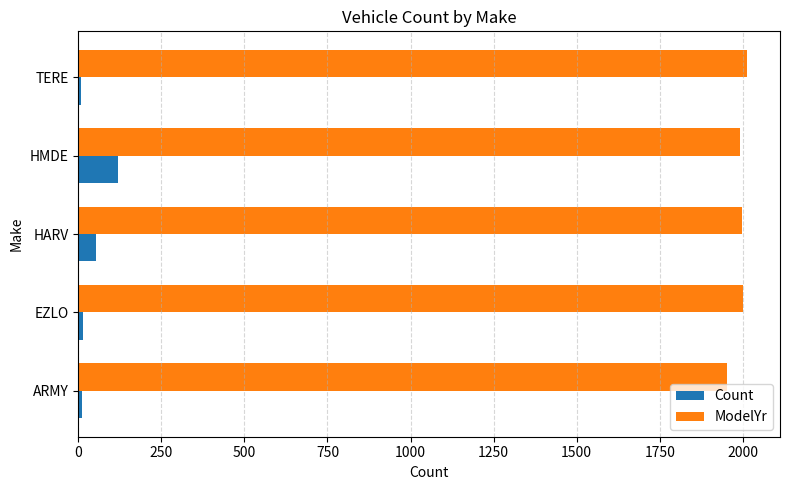

What is the difference between the maximum and minimum values in the ModelYr series?

59